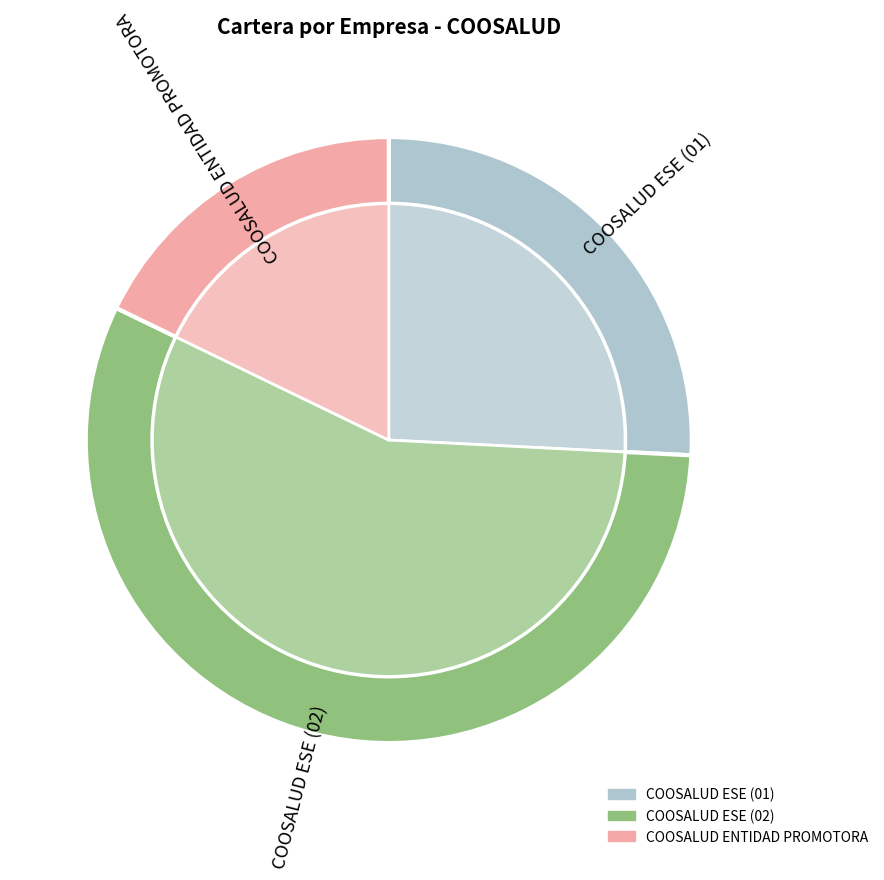

What is the change in value from COOSALUD ESE (02) to COOSALUD ENTIDAD PROMOTORA?

-496602